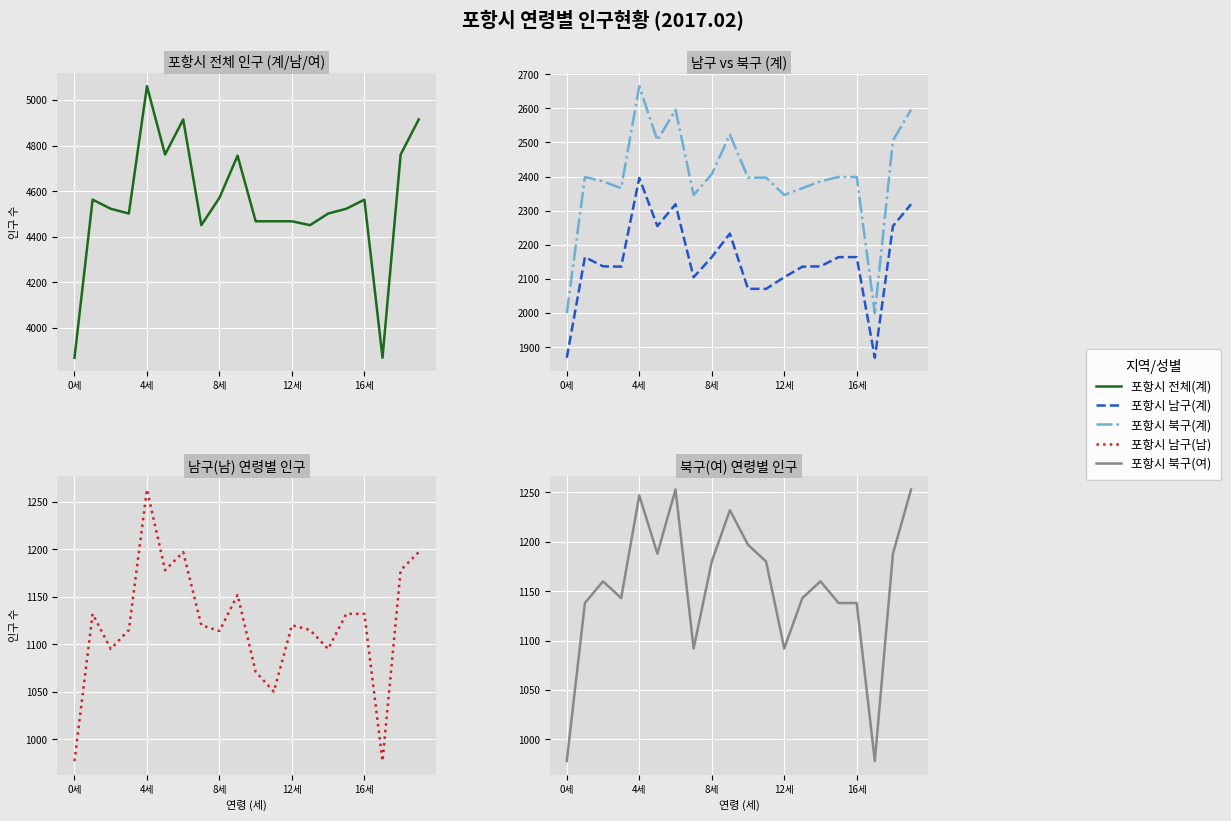

What is the label of the 14th point from the left?

13